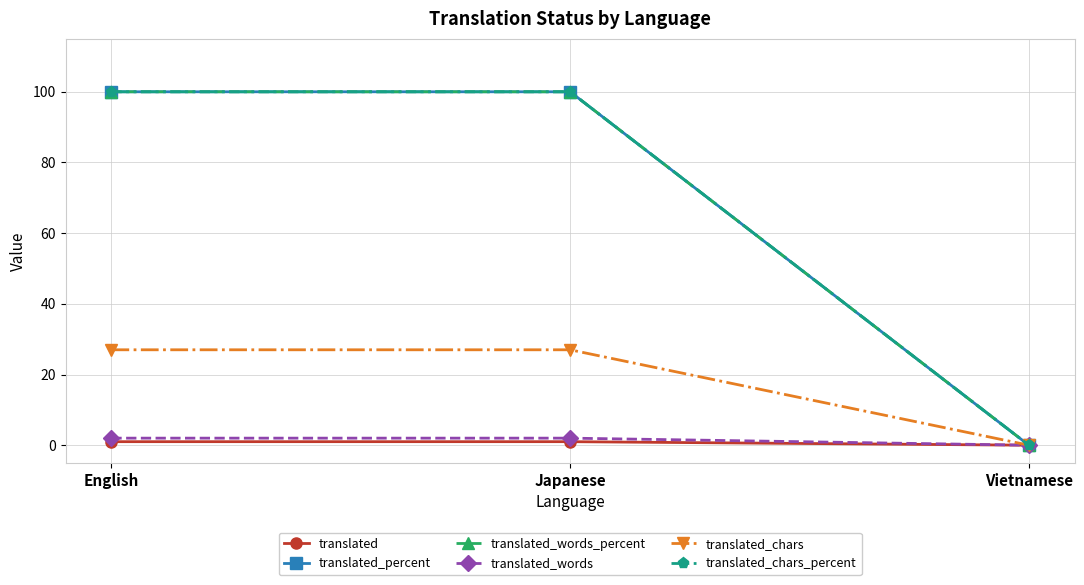

What is the spread (max minus min) of values at English?

99